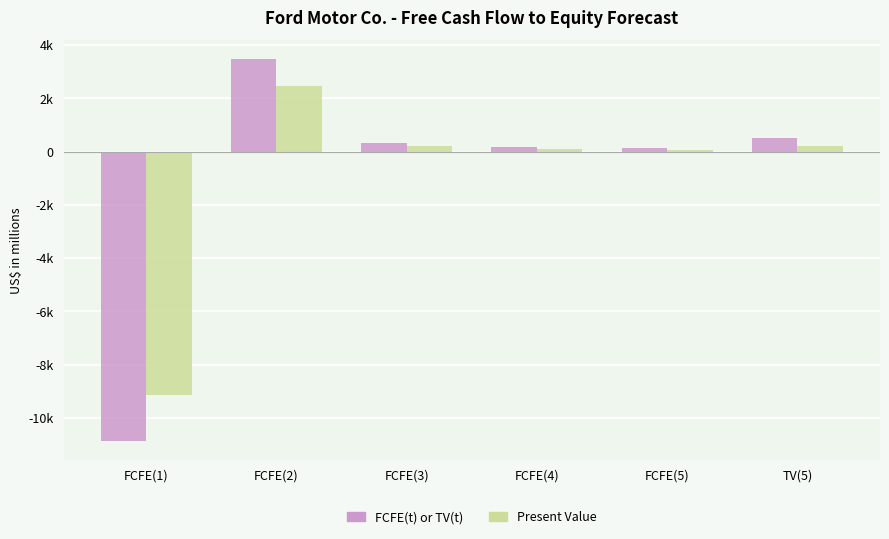

At FCFE(4), list the series in order from smallest to largest.

Present Value, FCFE(t) or TV(t)